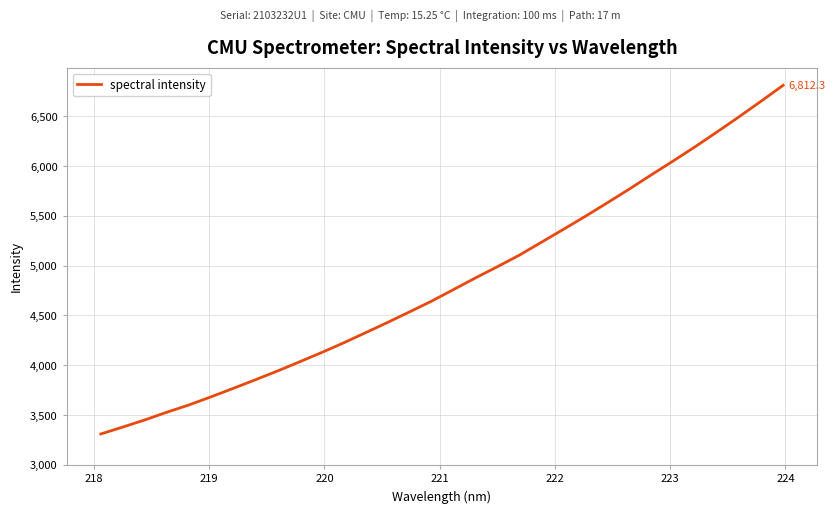

Reading right to left, extract all data points from this chart.

6812.3	6653.4	6497.0	6345.0	6195.6	6052.5	5912.1	5769.6	5631.5	5495.7	5364.1	5234.6	5105.2	4989.0	4875.9	4758.8	4642.0	4534.4	4428.1	4324.8	4222.6	4125.6	4032.2	3940.4	3852.5	3766.7	3682.3	3601.0	3528.0	3451.0	3379.0	3309.2